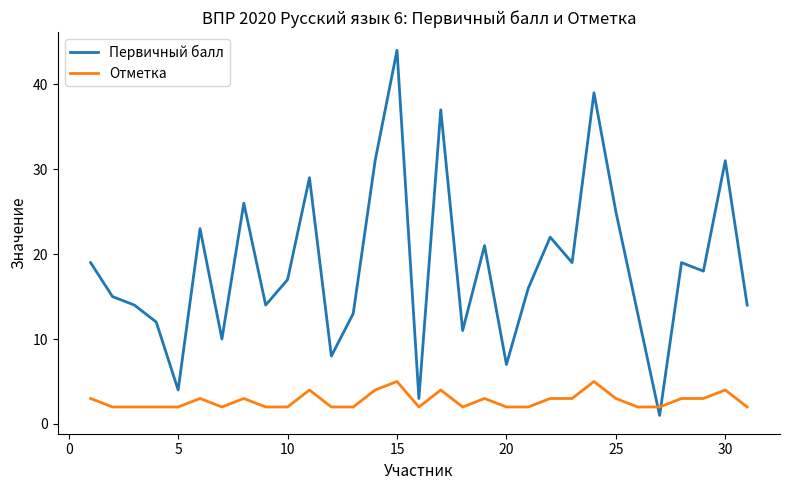

Reading left to right, extract all data points from this chart.

Первичный балл: 19	15	14	12	4	23	10	26	14	17	29	8	13	31	44	3	37	11	21	7	16	22	19	39	25	13	1	19	18	31	14
Отметка: 3	2	2	2	2	3	2	3	2	2	4	2	2	4	5	2	4	2	3	2	2	3	3	5	3	2	2	3	3	4	2